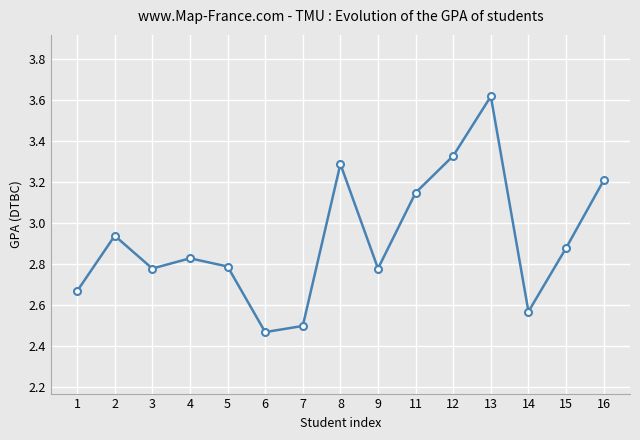

True or false: the data shows 3.3 at 12.

True